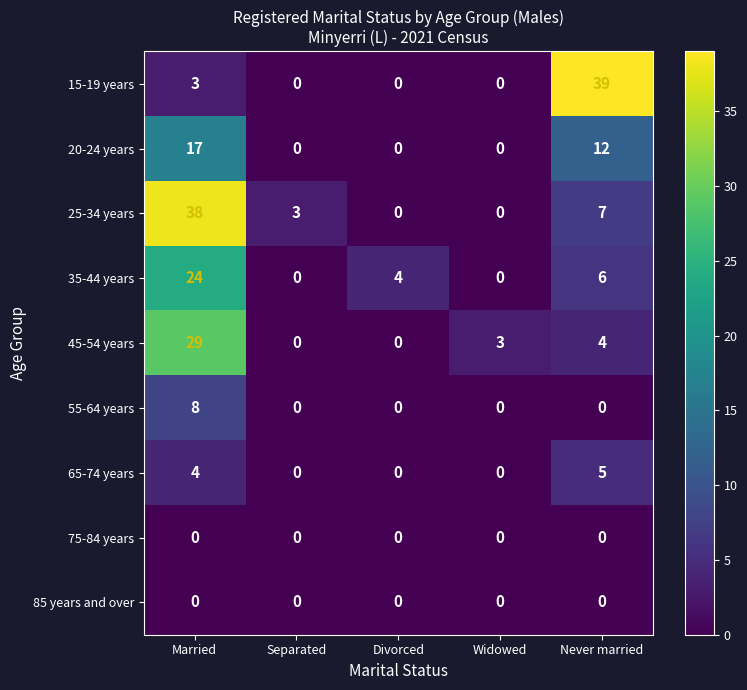

How many categories are shown in the chart?

5